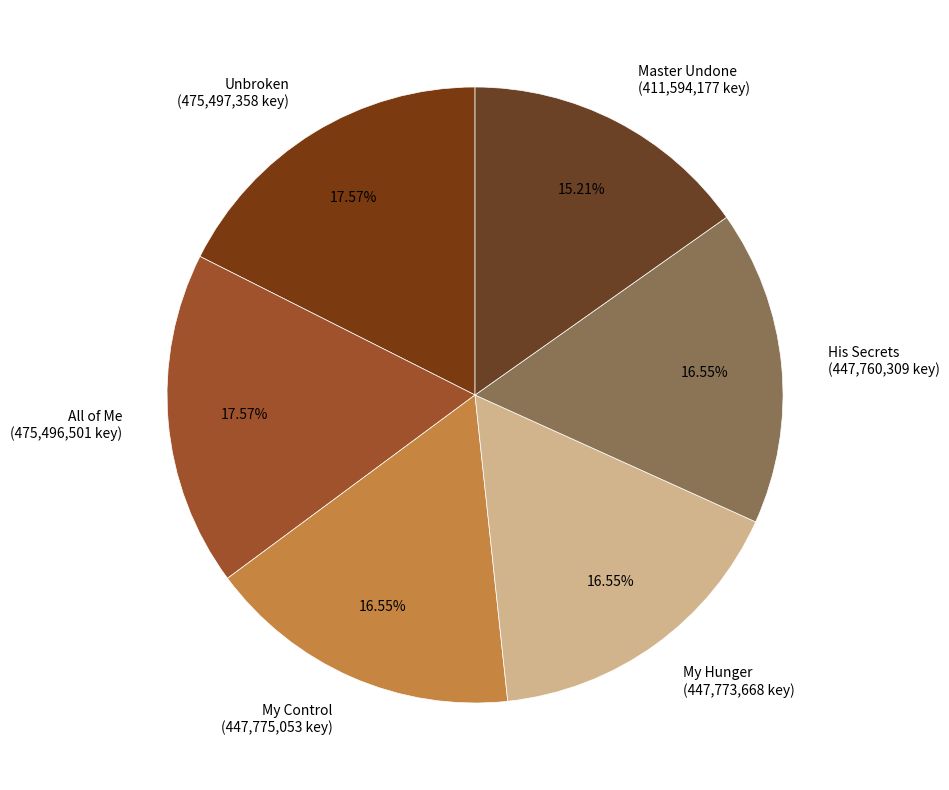

What percentage do My Control and My Hunger together represent?

33.1%